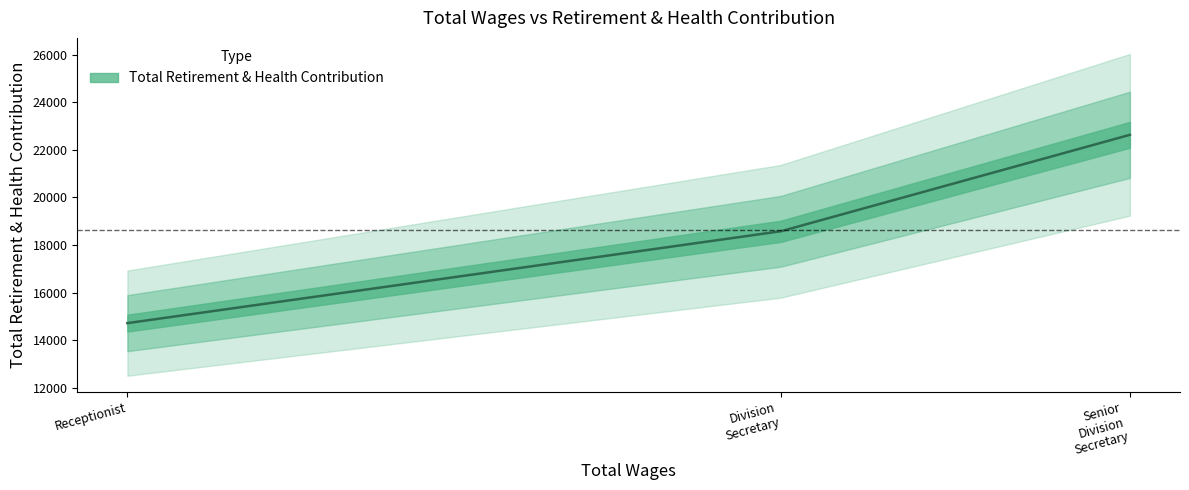

Approximately how many times larger is the value at Receptionist compared to Division Secretary?

0.8